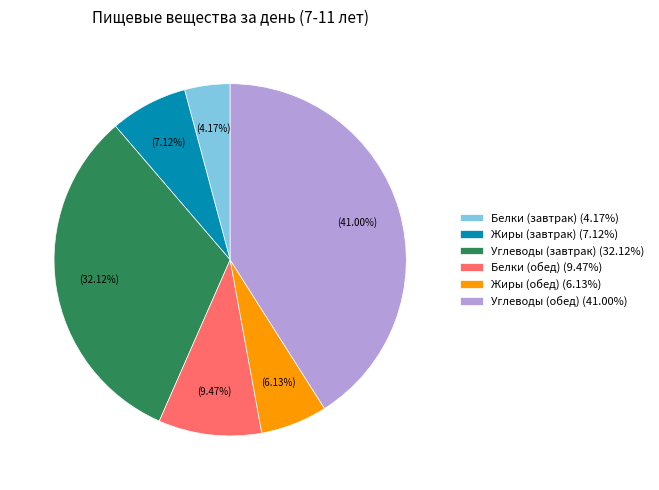

How many segments does this pie chart have?

6